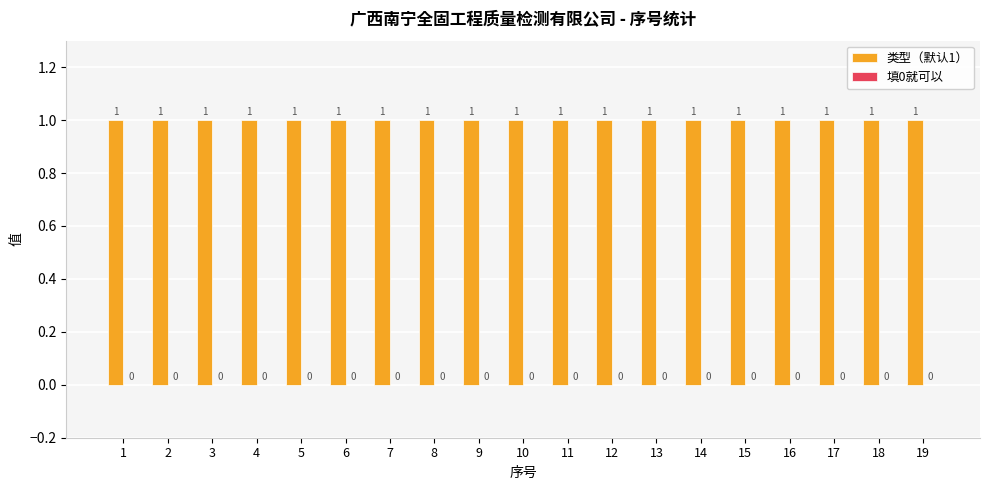

Rank the series by their maximum value, from highest to lowest.

类型（默认1）, 填0就可以